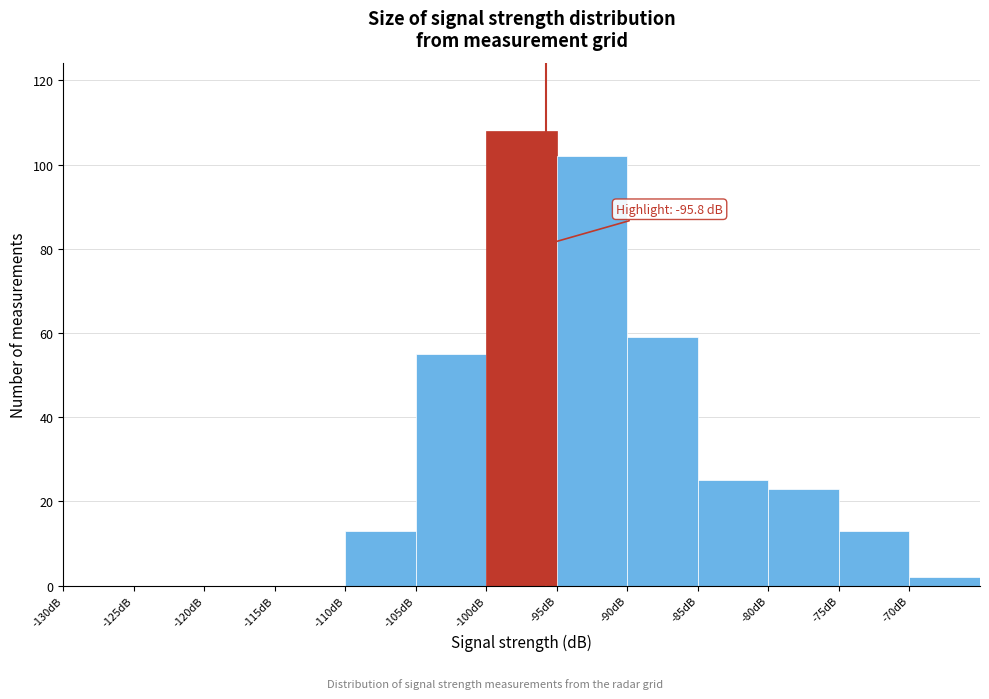

Which range on the x-axis has the tallest bar?

-100 to -95